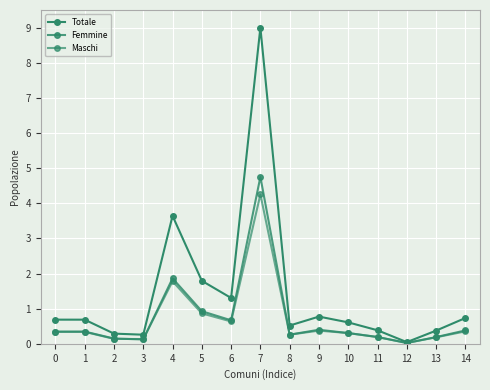

Between 2 and 6, which series saw the biggest shift?

Totale